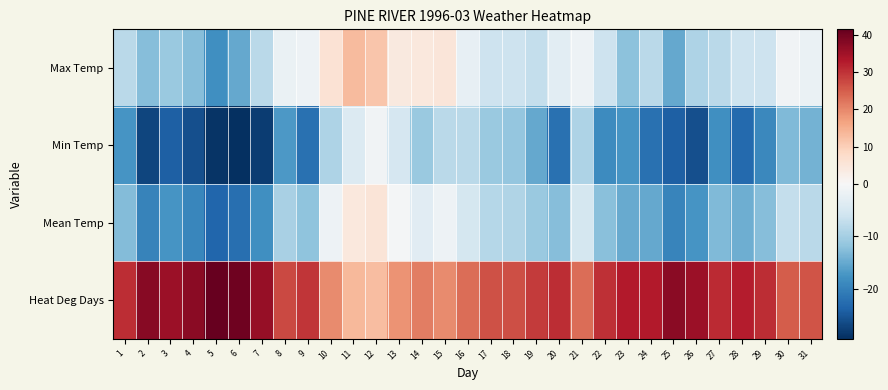

Reading left to right, list all the values displayed in this chart.

Max Temp: 1=-8.0	2=-12.5	3=-11.0	4=-12.5	5=-18.0	6=-15.0	7=-8.0	8=-2.0	9=-1.5	10=6.0	11=13.0	12=11.5	13=4.0	14=4.5	15=5.0	16=-2.5	17=-6.0	18=-6.0	19=-7.0	20=-3.0	21=-1.5	22=-6.0	23=-12.0	24=-8.0	25=-15.0	26=-9.0	27=-8.0	28=-6.0	29=-6.0	30=-1.0	31=-2.0
Min Temp: 1=-17.5	2=-27.0	3=-24.0	4=-26.0	5=-29.0	6=-29.5	7=-28.0	8=-17.0	9=-22.0	10=-9.0	11=-4.0	12=-1.0	13=-5.0	14=-11.0	15=-8.0	16=-8.0	17=-11.0	18=-11.5	19=-15.0	20=-22.0	21=-9.0	22=-18.5	23=-17.5	24=-22.0	25=-24.0	26=-26.0	27=-18.0	28=-23.0	29=-19.0	30=-13.0	31=-14.0
Mean Temp: 1=-12.8	2=-19.8	3=-17.5	4=-19.3	5=-23.5	6=-22.3	7=-18.0	8=-9.5	9=-11.8	10=-1.5	11=4.5	12=5.3	13=-0.5	14=-3.3	15=-1.5	16=-5.3	17=-8.5	18=-8.8	19=-11.0	20=-12.5	21=-5.3	22=-12.3	23=-14.8	24=-15.0	25=-19.5	26=-17.5	27=-13.0	28=-14.5	29=-12.5	30=-7.0	31=-8.0
Heat Deg Days: 1=30.8	2=37.8	3=35.5	4=37.3	5=41.5	6=40.3	7=36.0	8=27.5	9=29.8	10=19.5	11=13.5	12=12.7	13=18.5	14=21.3	15=19.5	16=23.3	17=26.5	18=26.8	19=29.0	20=30.5	21=23.3	22=30.3	23=32.8	24=33.0	25=37.5	26=35.5	27=31.0	28=32.5	29=30.5	30=25.0	31=26.0